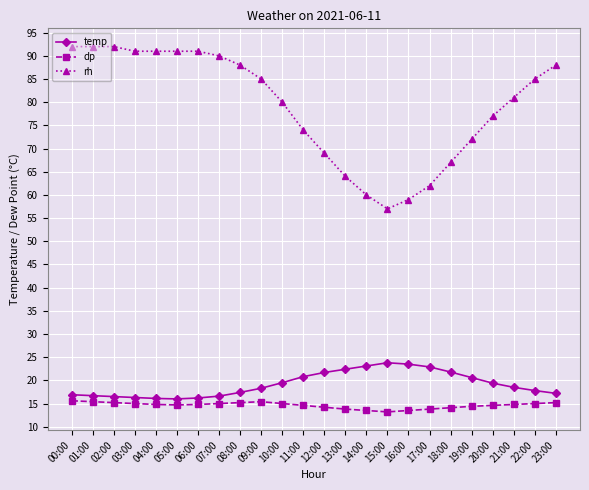

What is the minimum value shown in the chart?

13.2